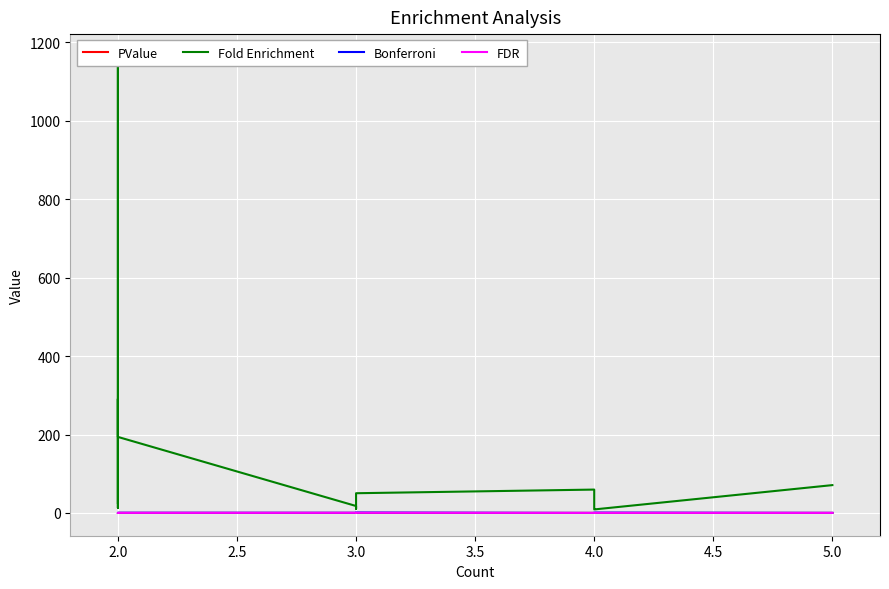

What is the maximum value shown in the chart?

1163.1